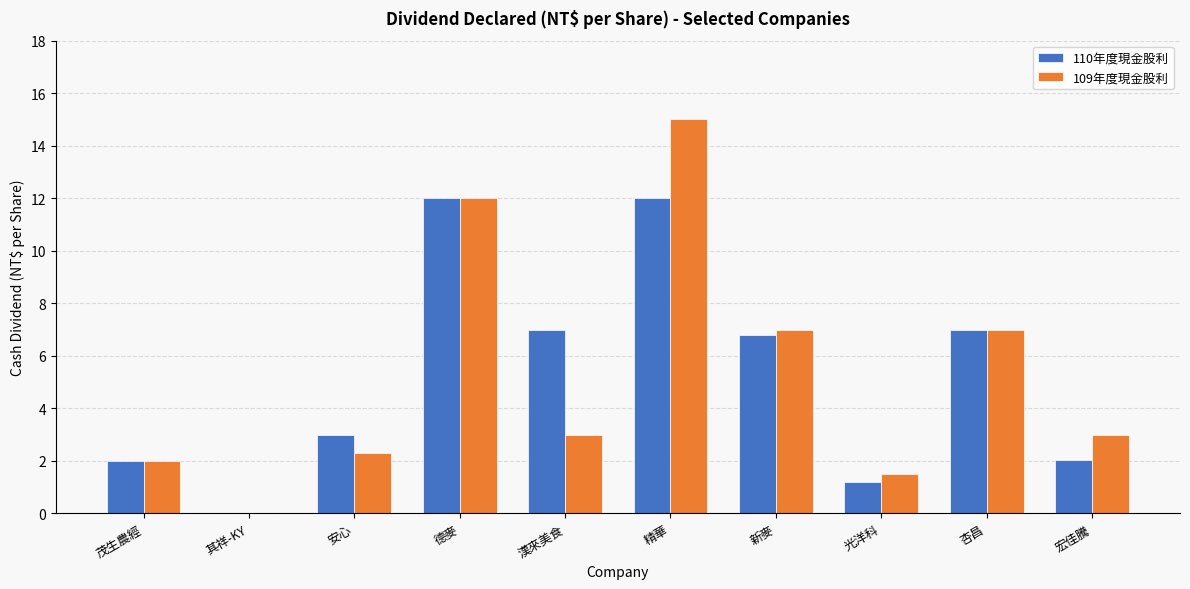

Read the 110年度現金股利 value at 漢來美食.

7.0